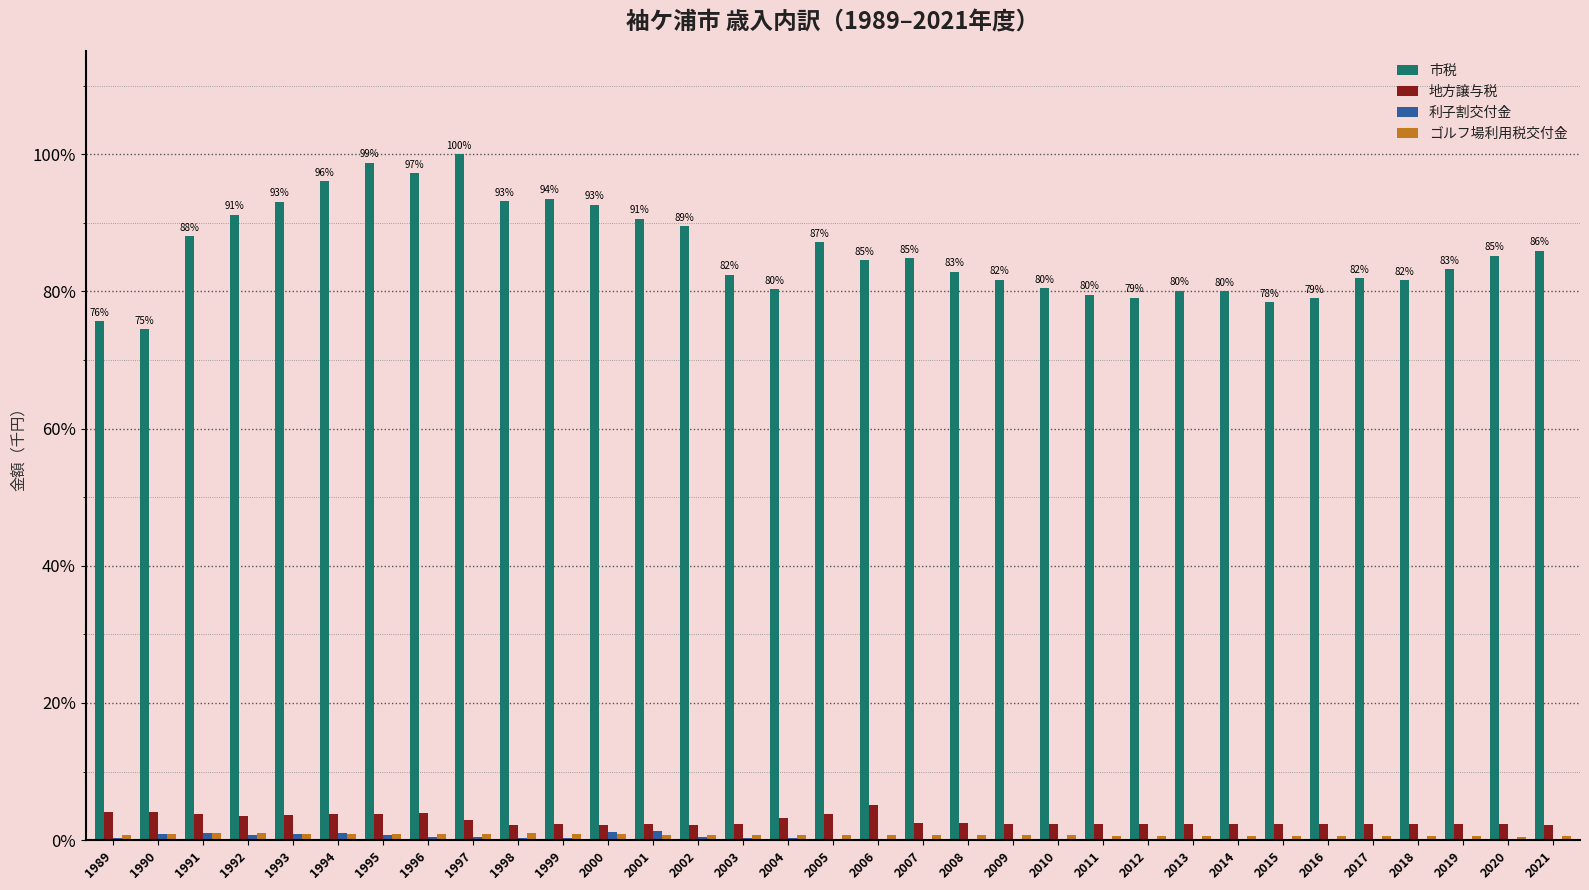

What is the sum of all 利子割交付金 values?

12.6